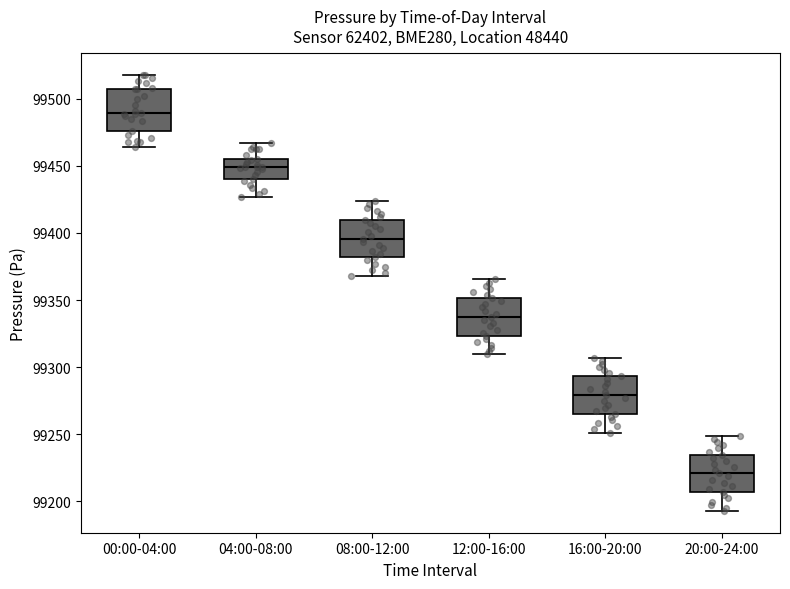

Reading left to right, transcribe this box plot: for each box, give where its median line is, the range the box spans, and where its two whiskers end, as read against the y-axis. The values are not printed on the chart, so give them approximately, as read against the axis.

00:00-04:00: median 99490, box 99475 to 99510, whiskers 99465 to 99520
04:00-08:00: median 99450, box 99440 to 99455, whiskers 99425 to 99465
08:00-12:00: median 99395, box 99380 to 99410, whiskers 99370 to 99425
12:00-16:00: median 99340, box 99325 to 99350, whiskers 99310 to 99365
16:00-20:00: median 99280, box 99265 to 99295, whiskers 99250 to 99305
20:00-24:00: median 99220, box 99205 to 99235, whiskers 99195 to 99250